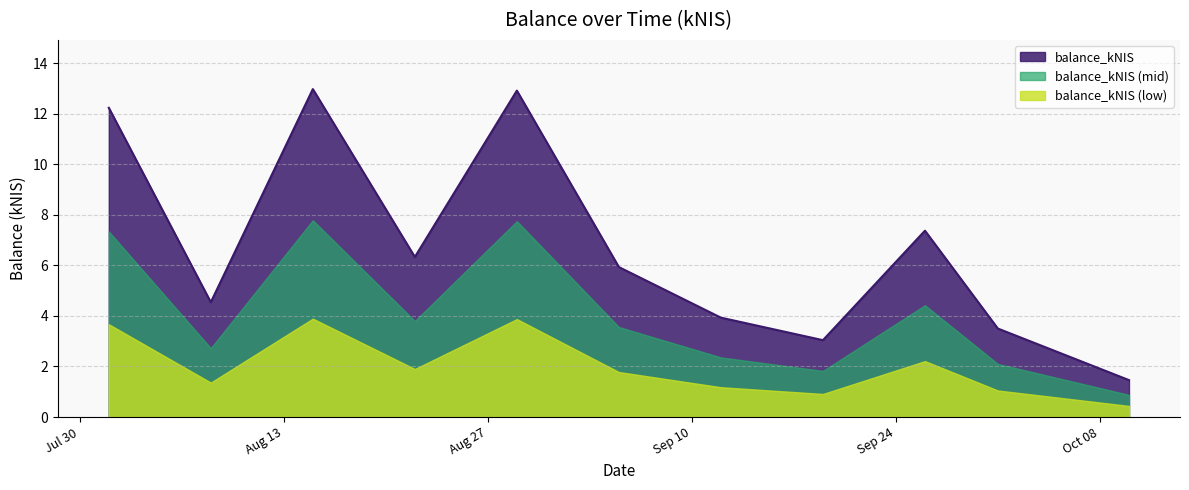

How many data points are above 5?

6